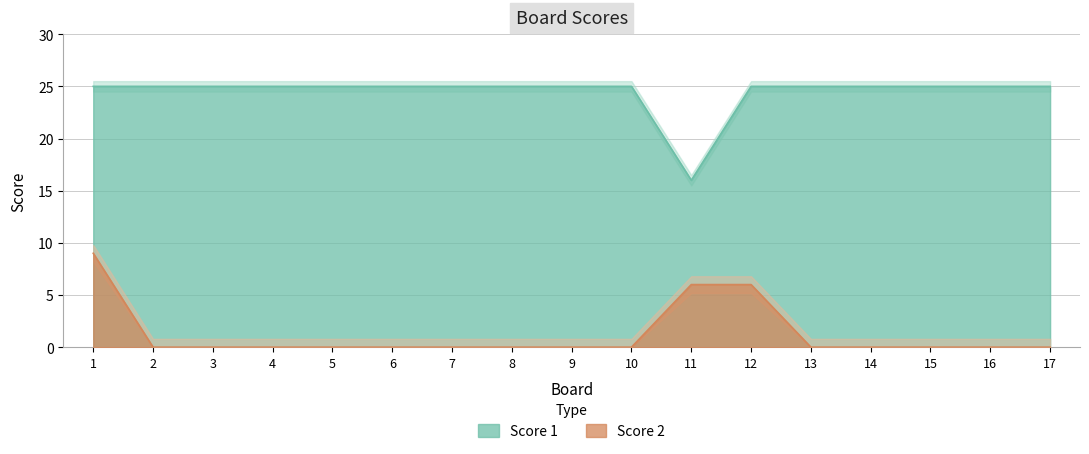

True or false: Score 1 and Score 2 cross at least once.

False